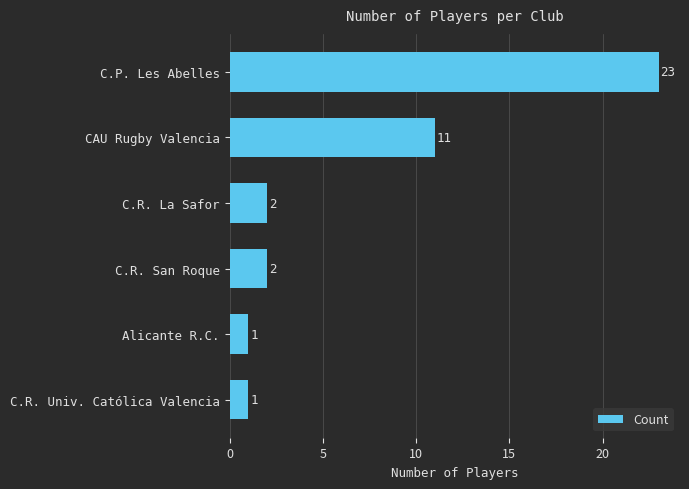

What is the sum of all values?

40